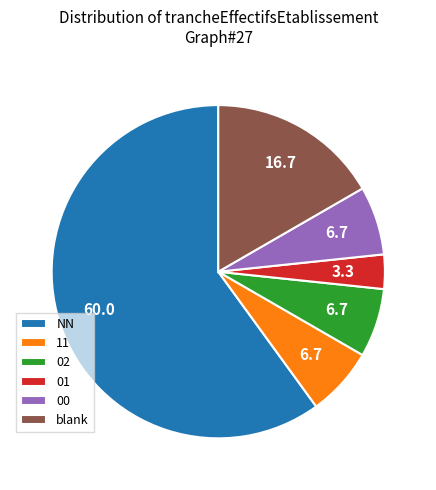

Does any single category account for the majority?

Yes